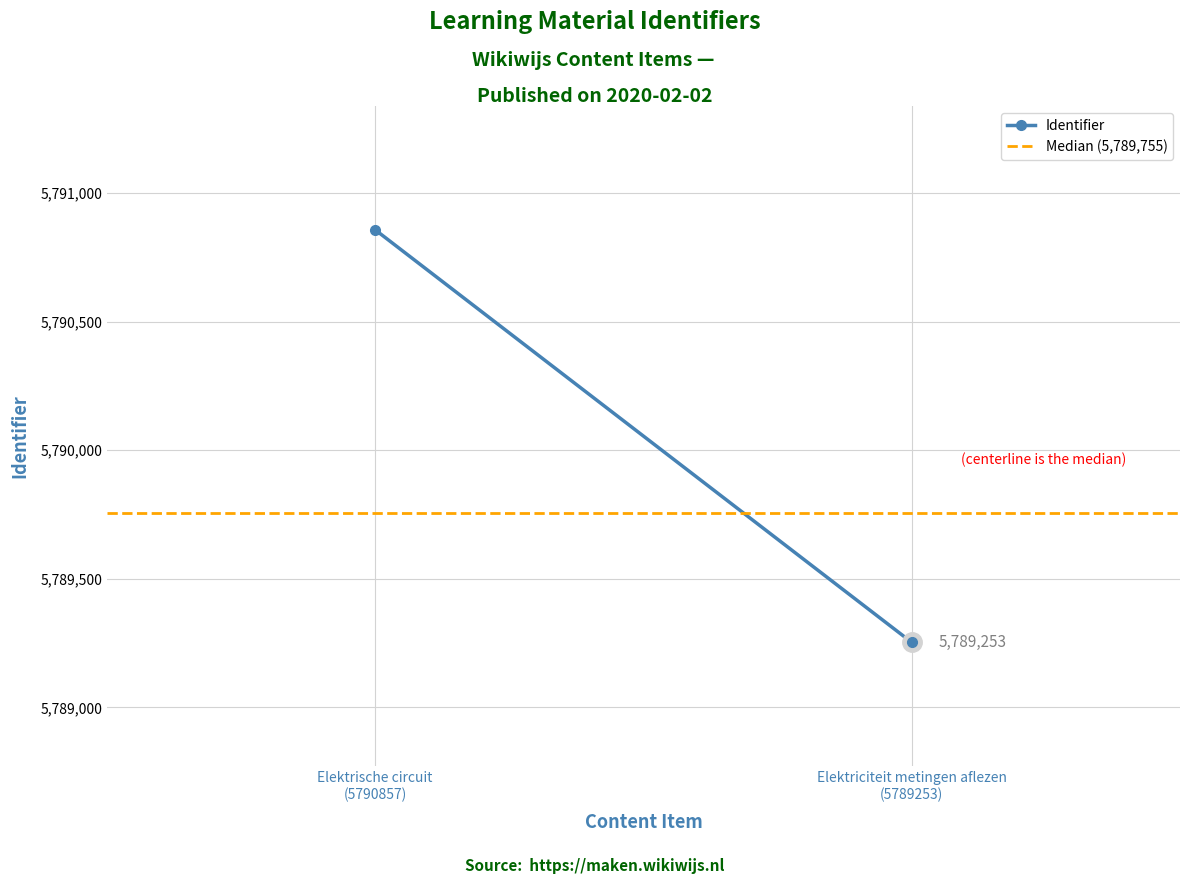

Is this an area chart (filled region under the line)?

No